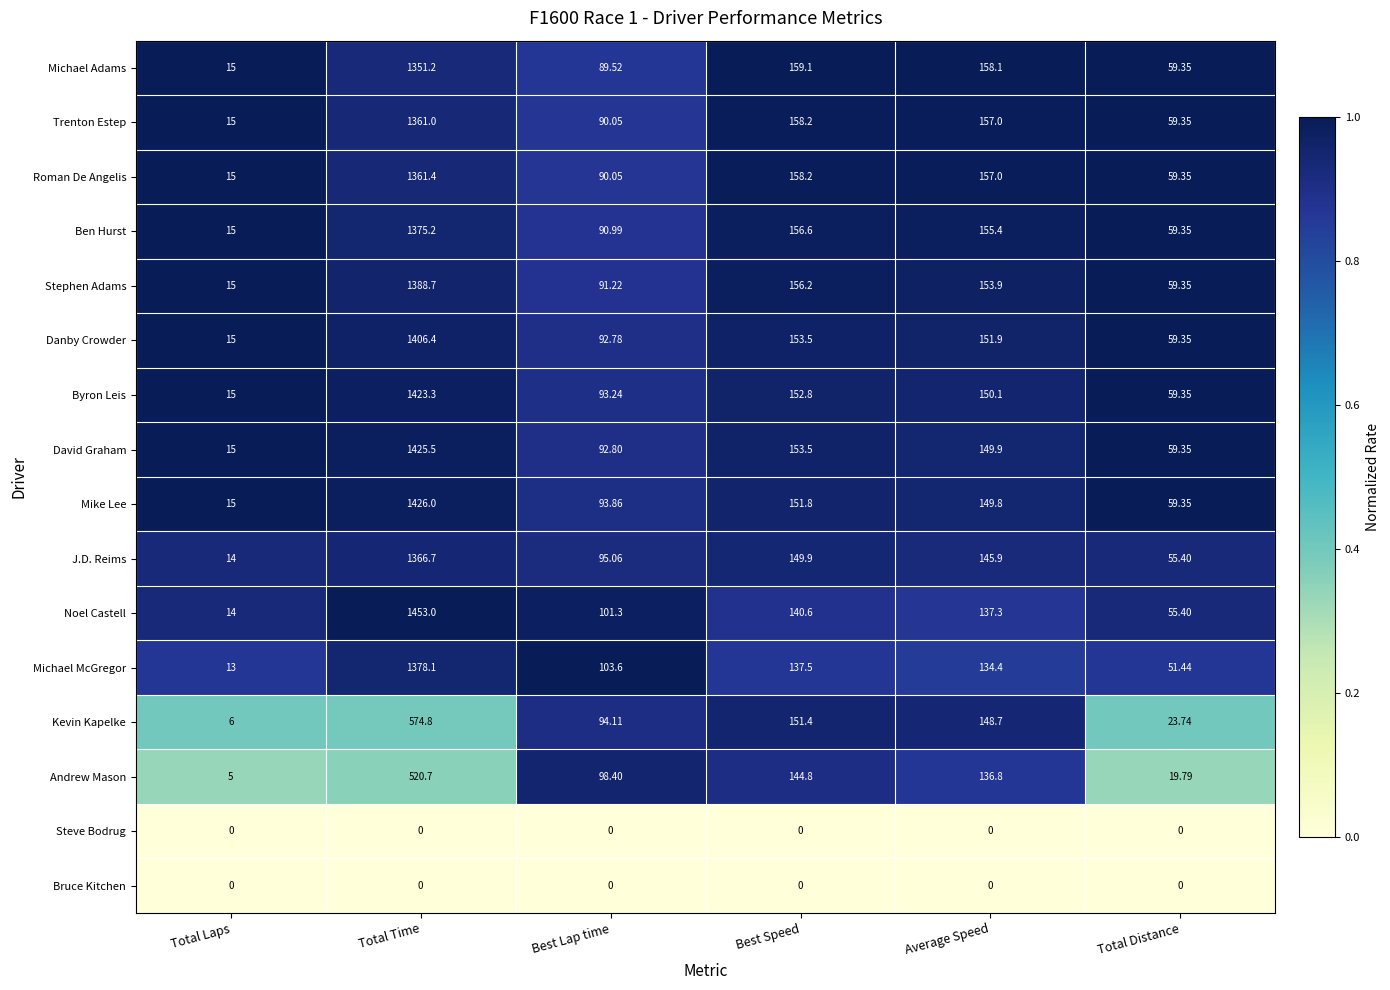

Which series has the widest spread of values?

Noel Castell